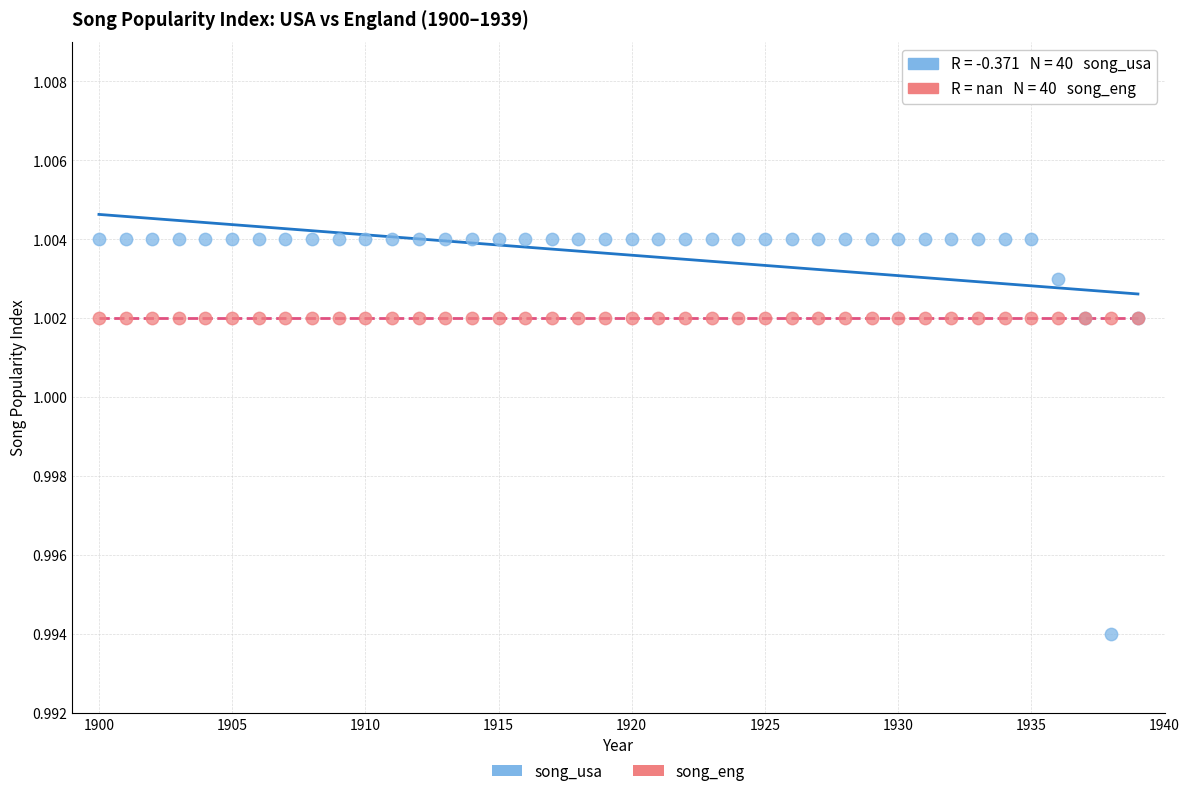

Which series reaches the minimum Y coordinate?

song_usa